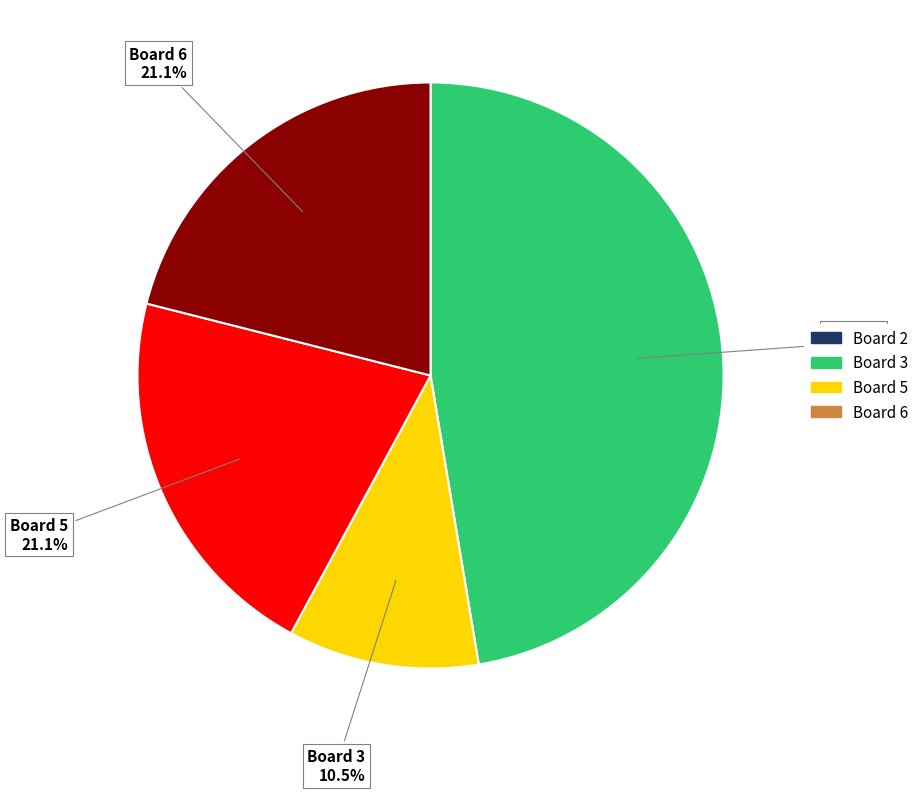

Which slice is the smallest?

Board 3